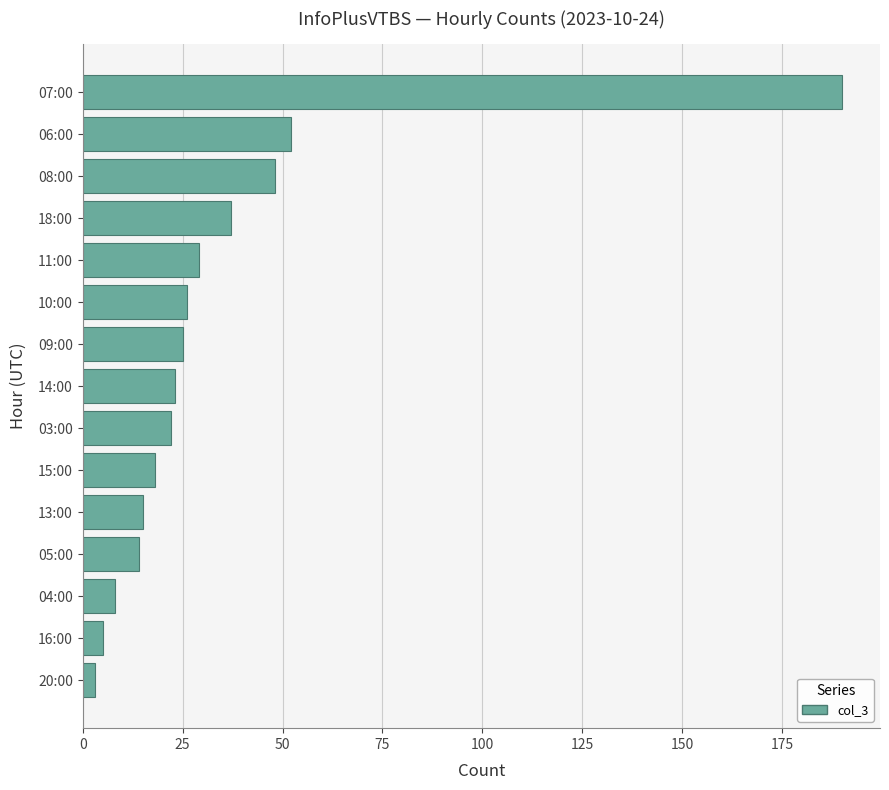

How many bars are there in total?

15